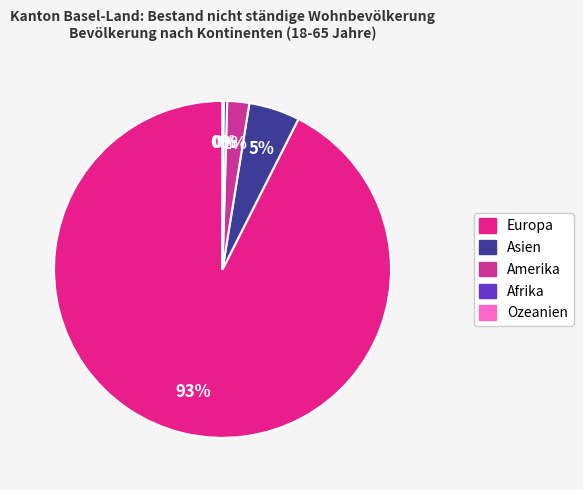

To the nearest percent, what percentage of the pie is Europa?

93%